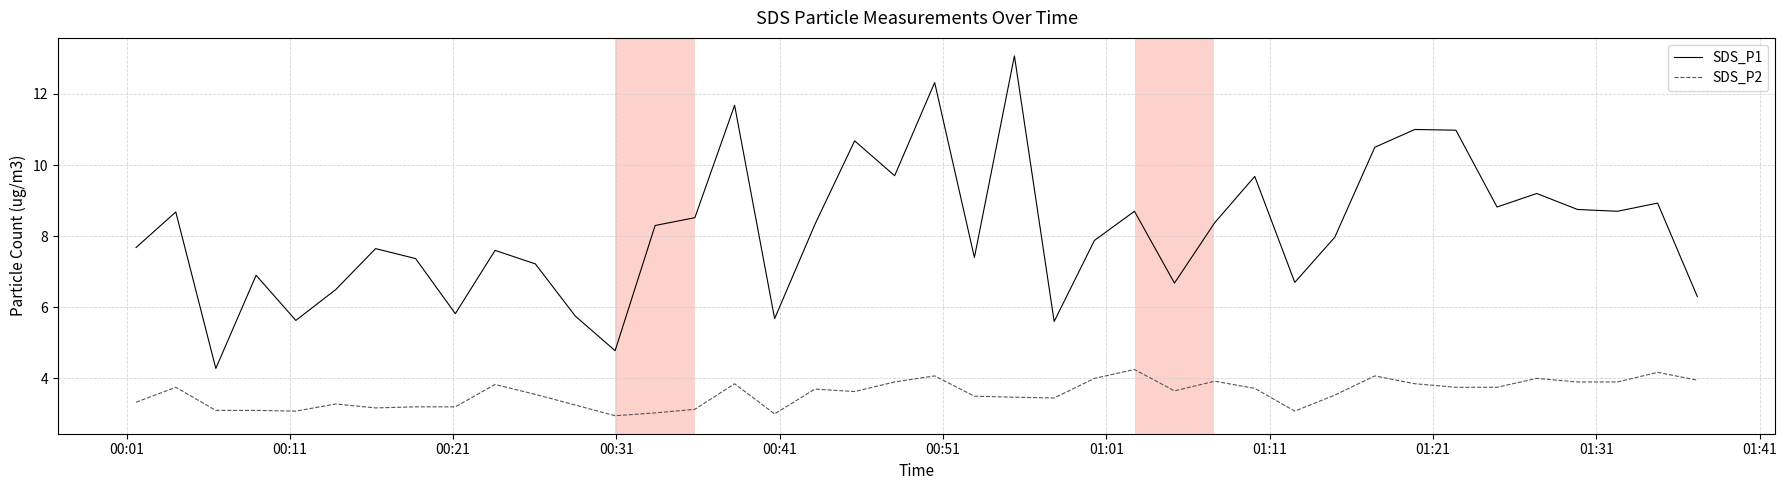

True or false: SDS_P1 and SDS_P2 intersect in this chart.

False